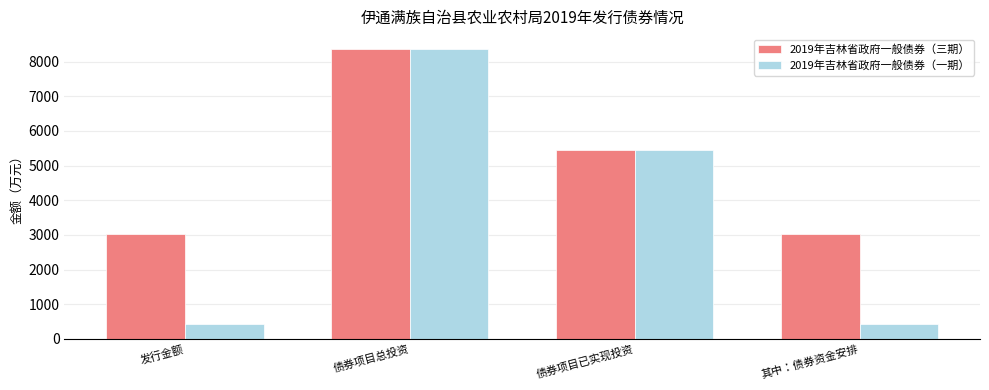

What position from the left is 债券项目总投资?

2